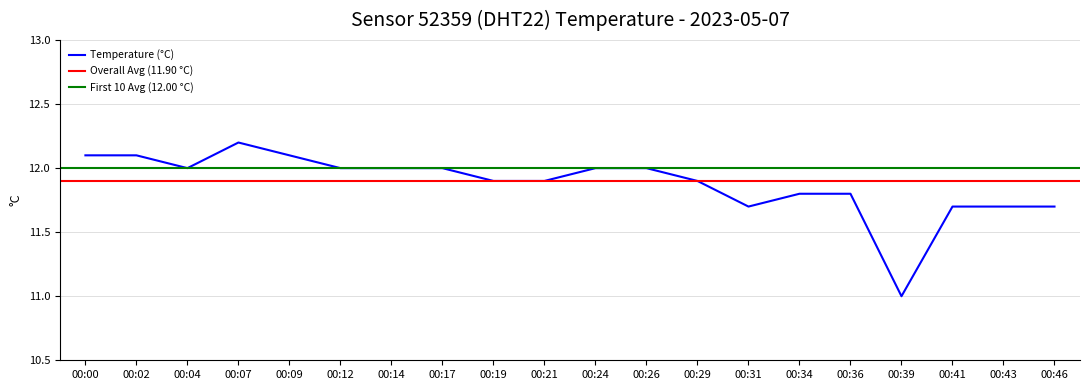

What is the maximum value shown in the chart?

12.2